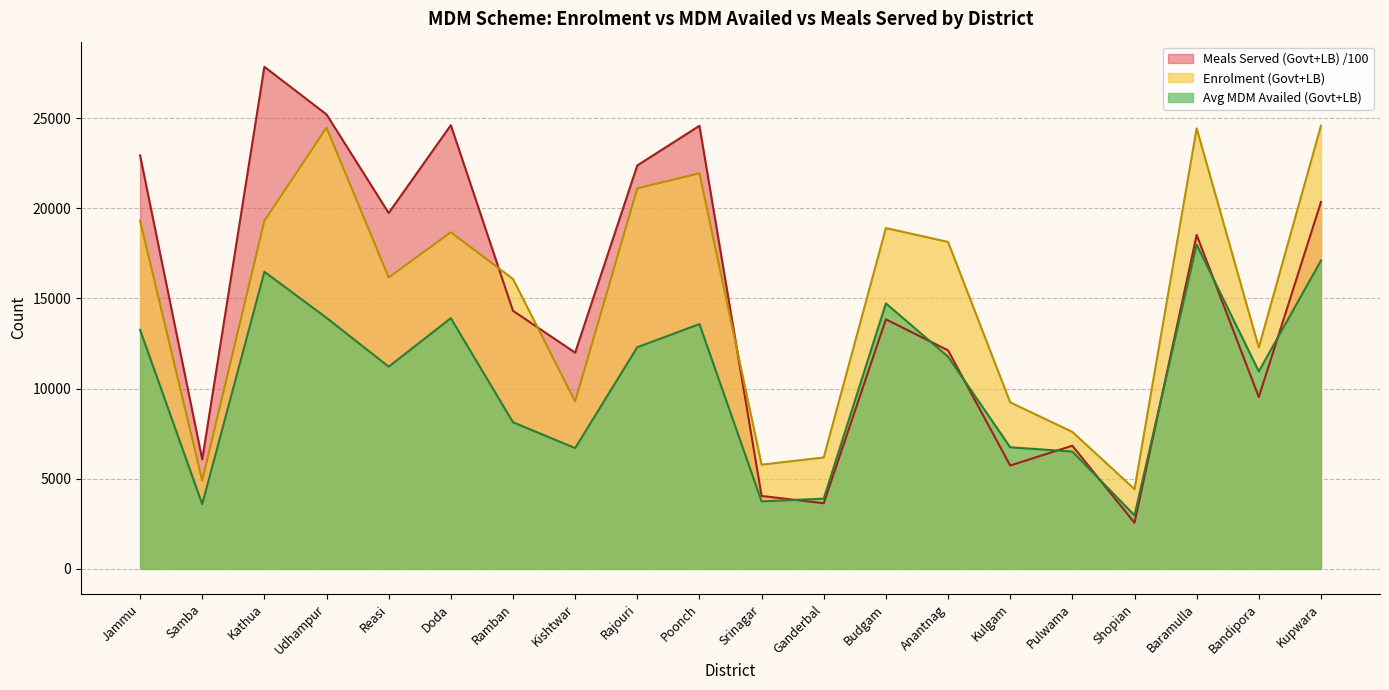

What is the smallest value displayed?

2554.8